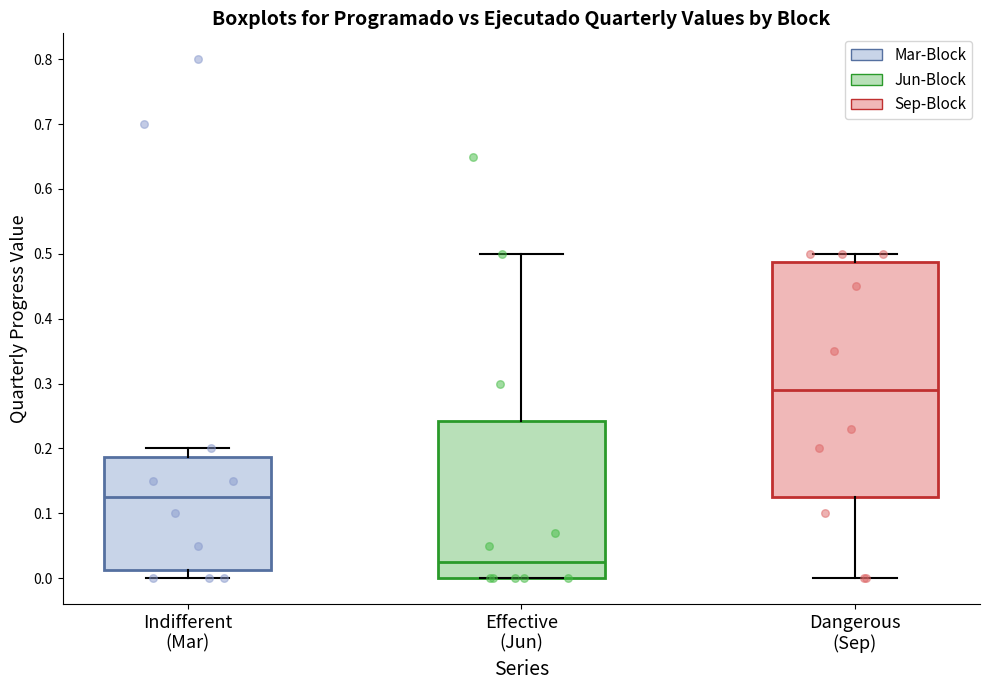

Where is the upper edge of the box for Indifferent (Mar) on the y-axis? The values are not printed on the chart, so give them approximately, as read against the axis.

0.19